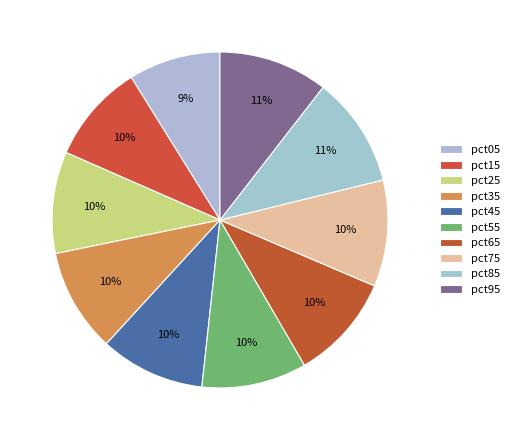

To the nearest percent, what is the difference between the largest and smallest slice percentages?

2%